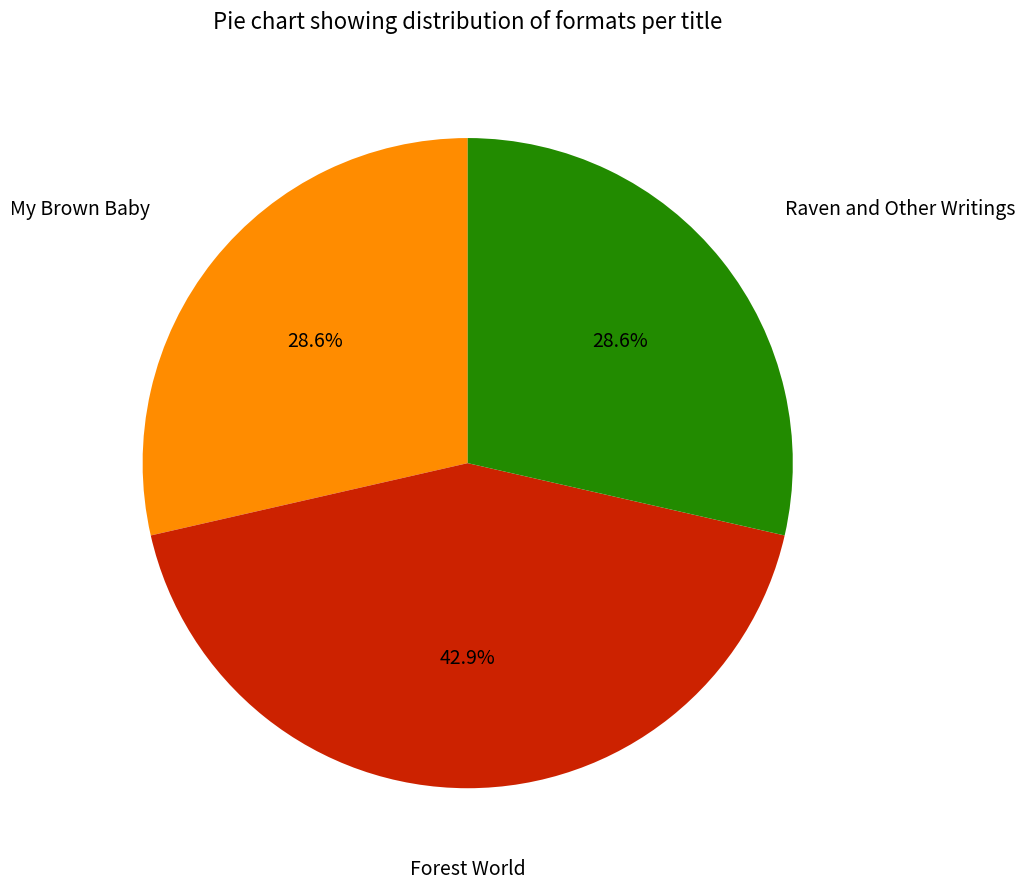

Does any single category account for the majority?

No